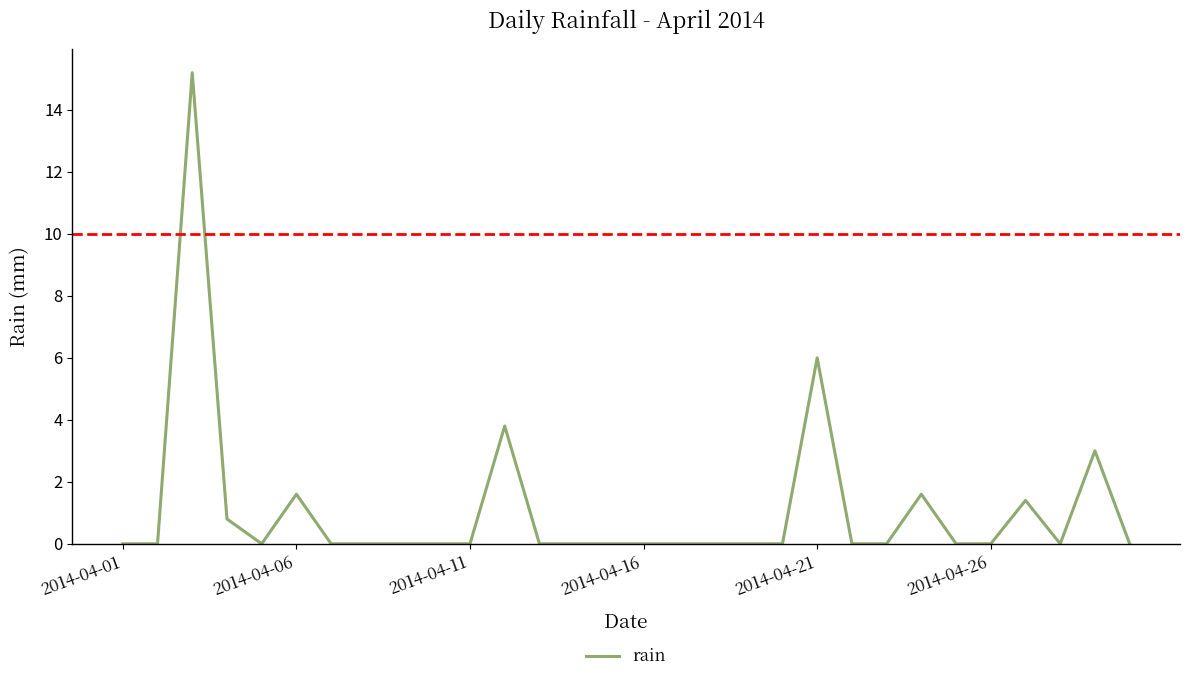

What is the difference between the maximum and minimum values?

15.2